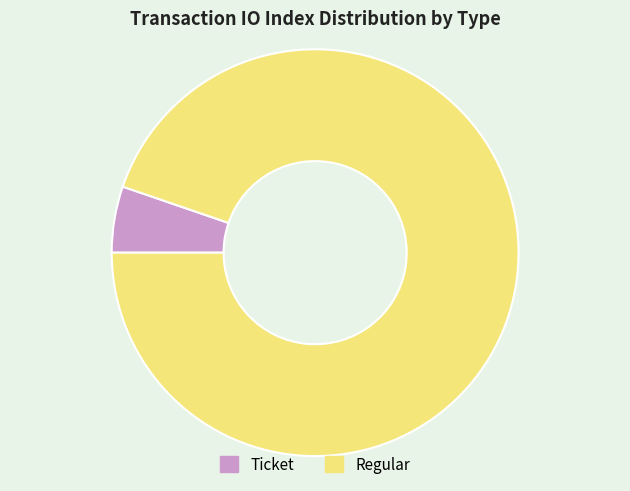

Which category has the biggest portion of the pie?

Regular